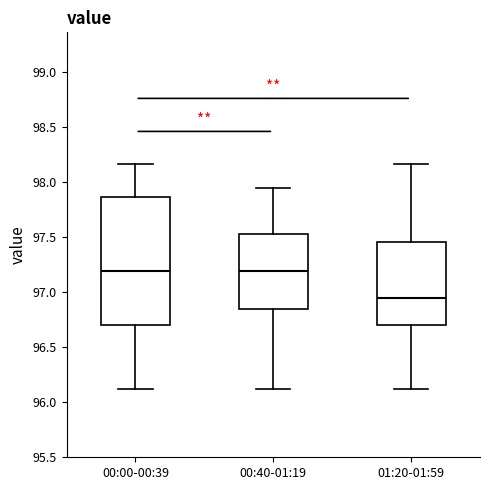

Which box has the lowest median line?

01:20-01:59